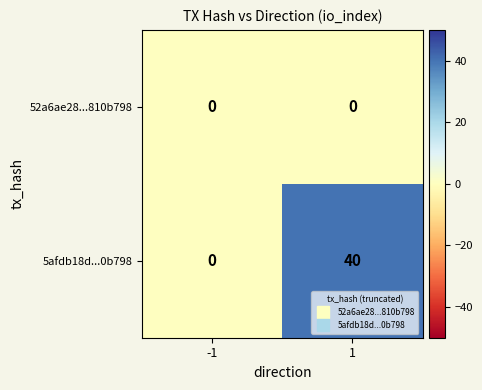

Is it true that 52a6ae28...810b798 equals 0 at -1?

True